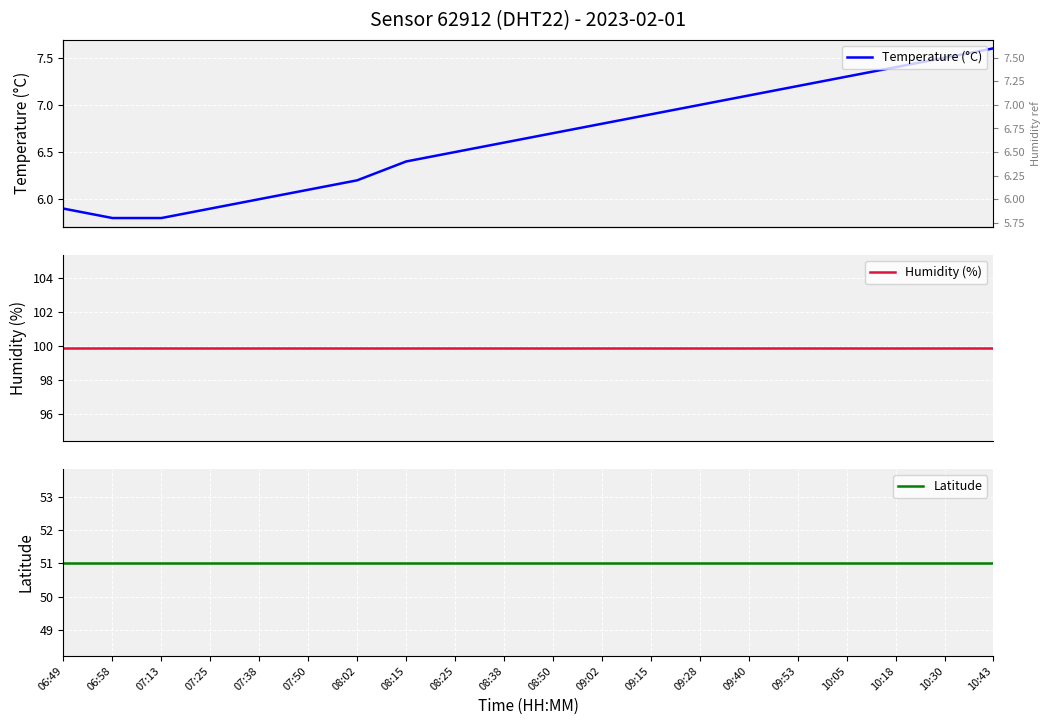

What is the label of the 11th point from the right?

08:38